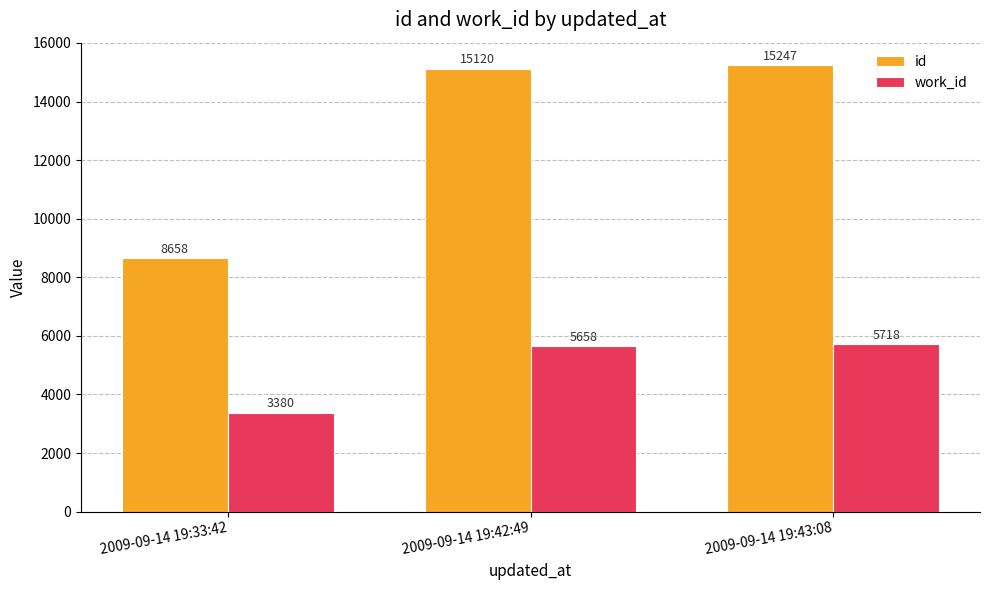

How many values in the work_id series are below 5658?

1